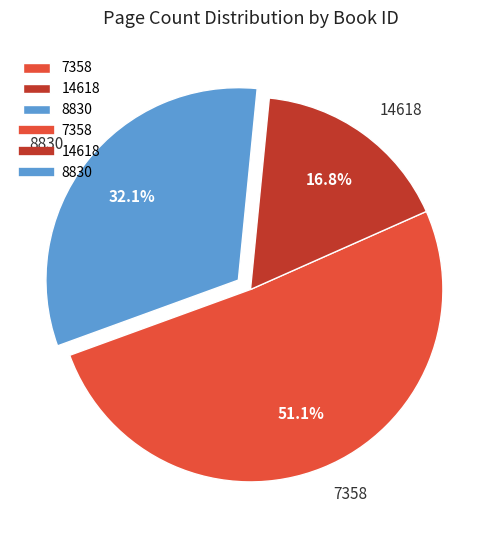

How much of the chart is everything except 8830?

67.9%